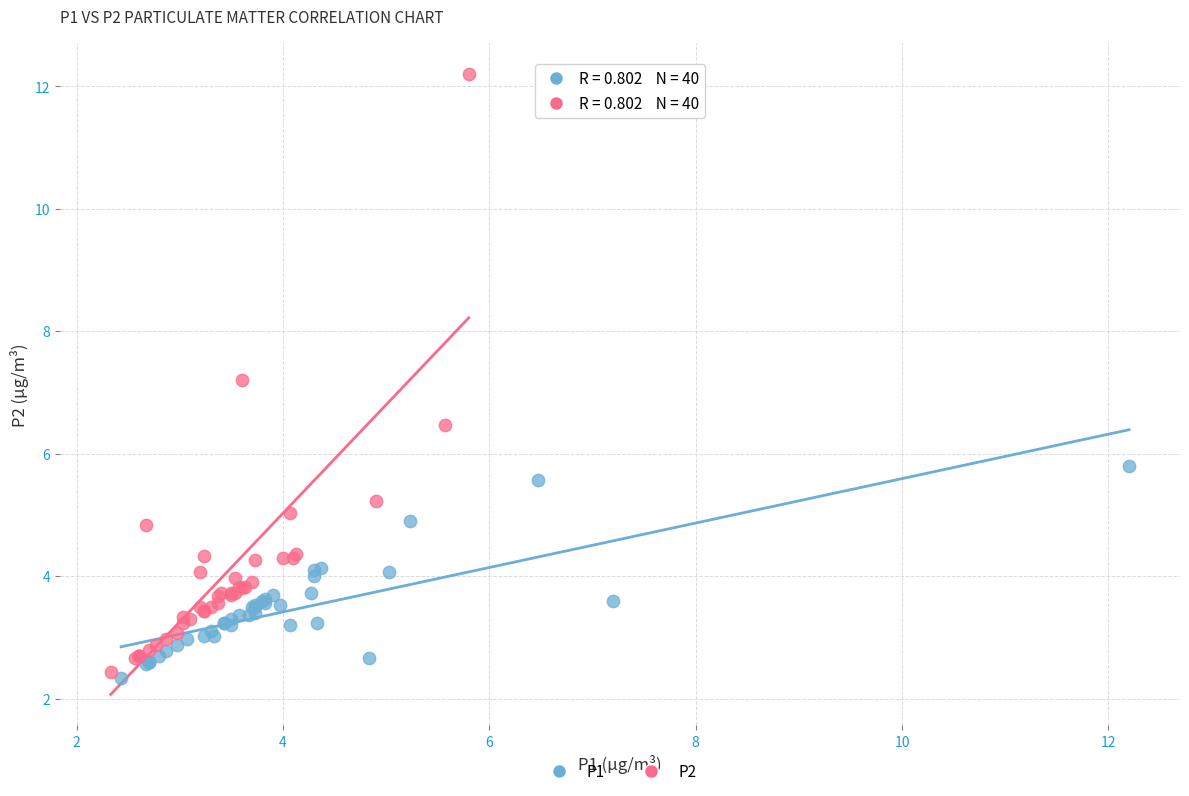

Which series contains the highest Y value?

P2